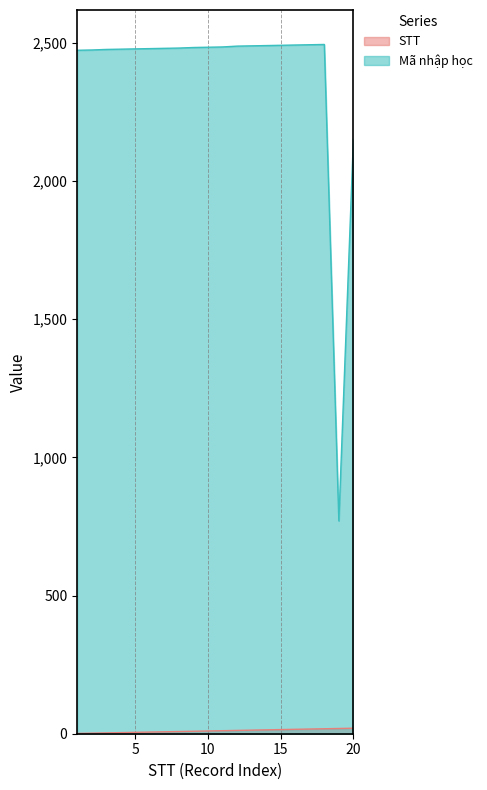

Between 14 and 4, which is larger?

14